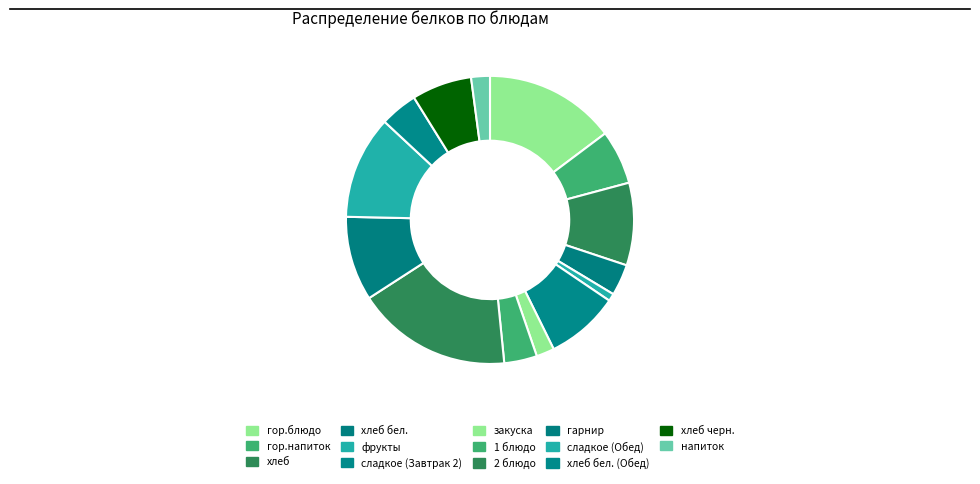

Do фрукты and хлеб бел. (Обед) together represent more than half of the pie?

No